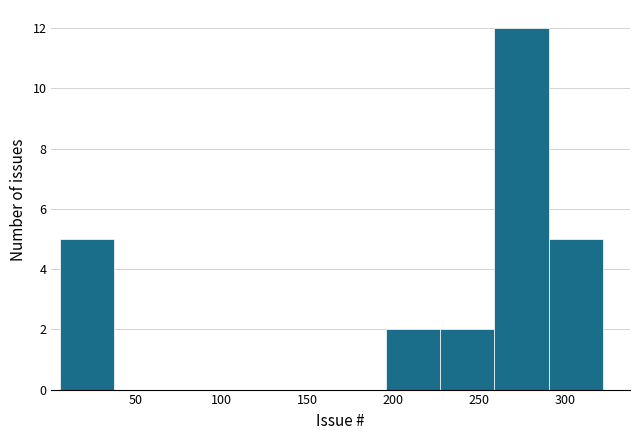

Reading left to right, transcribe this chart: for each bar, give the range it covers on the x-axis and its height. Neither the bar edges nor the heights are printed on the chart, so give them approximately, as read against the axes.

5 to 40: 5
40 to 70: 0
70 to 100: 0
100 to 130: 0
130 to 165: 0
165 to 195: 0
195 to 225: 2
225 to 260: 2
260 to 290: 12
290 to 320: 5